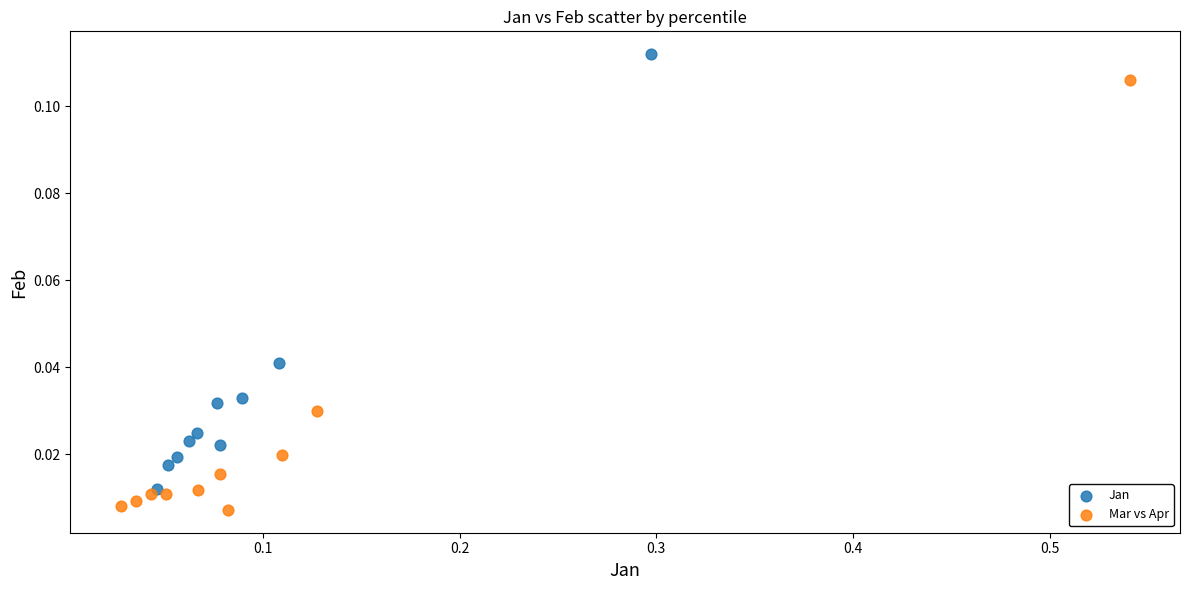

Which series reaches the minimum Y coordinate?

Mar vs Apr